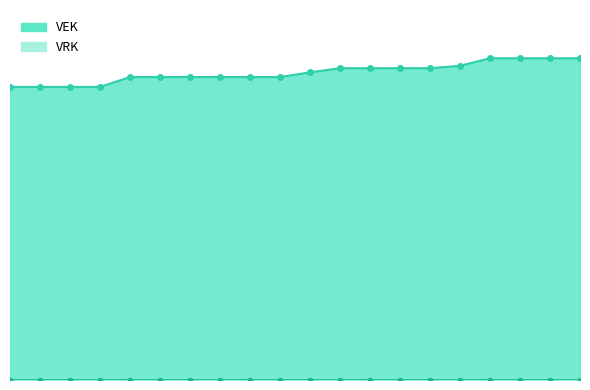

What is the value of the VEK_line point at the 17th from the left?

16250